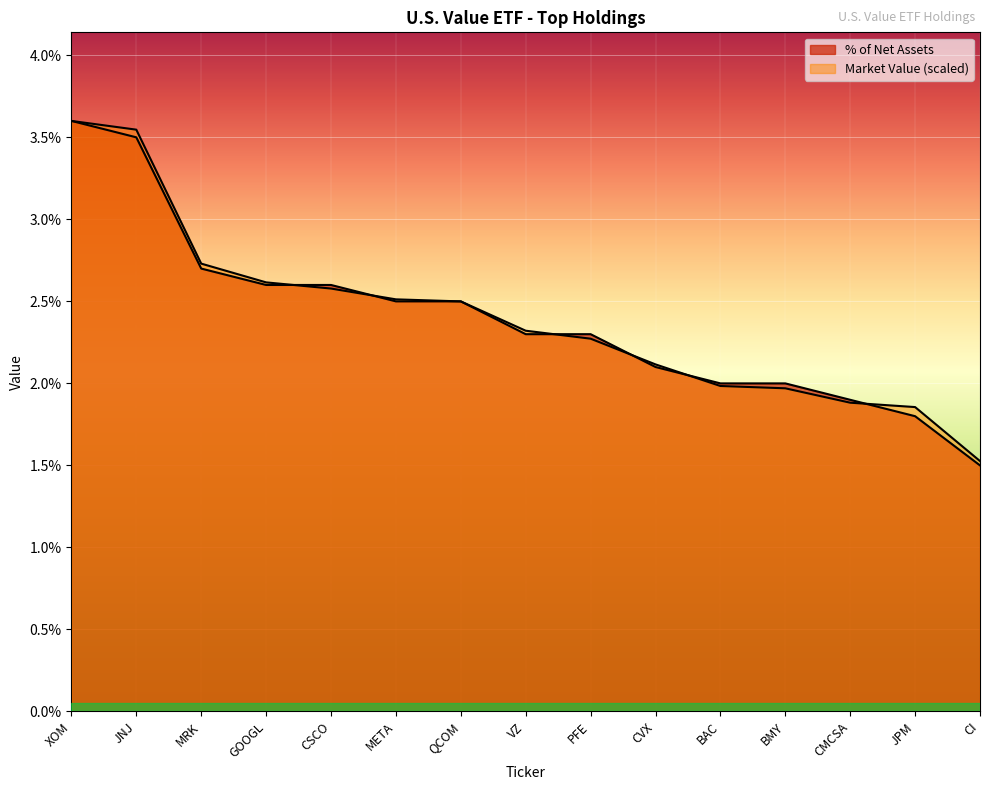

Is the value of Market Value (M) at VZ greater than the value of % of Net Assets at JNJ?

No